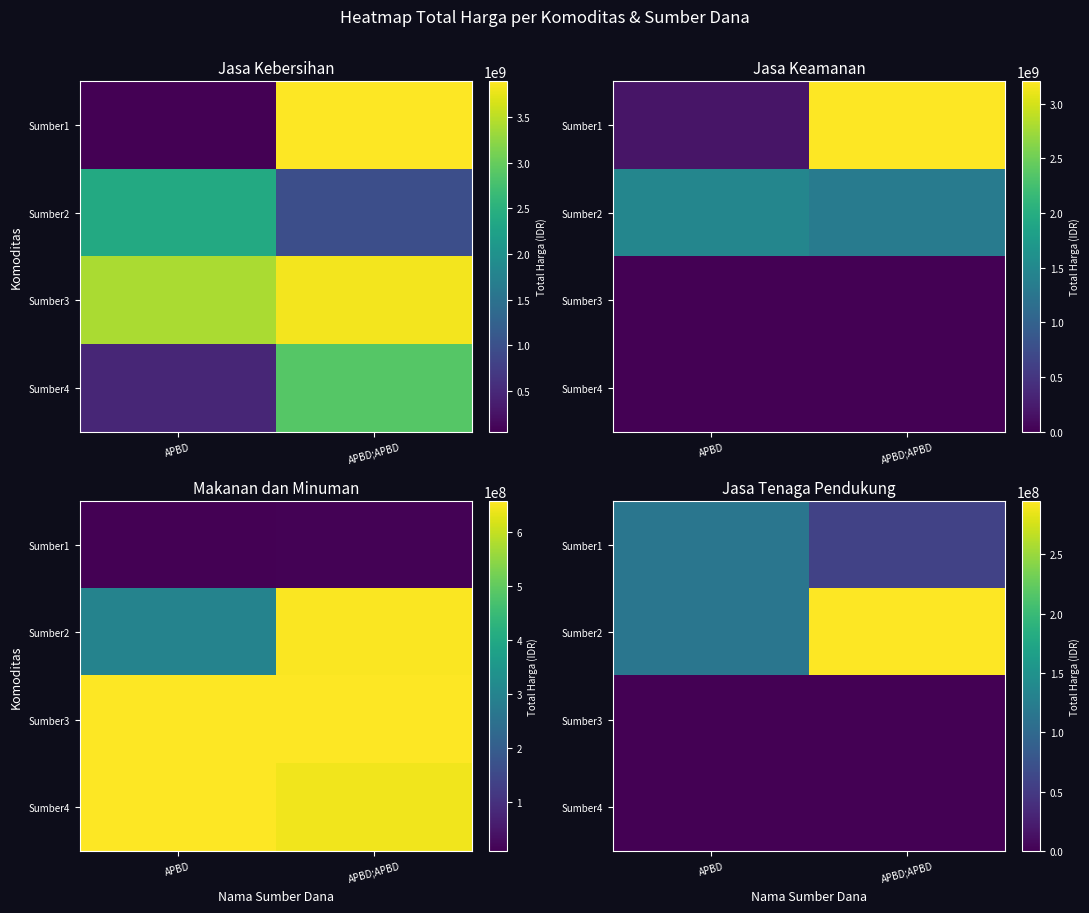

At APBD;APBD, list the series in order from largest to smallest.

Sumber2, Sumber1, Sumber3, Sumber4